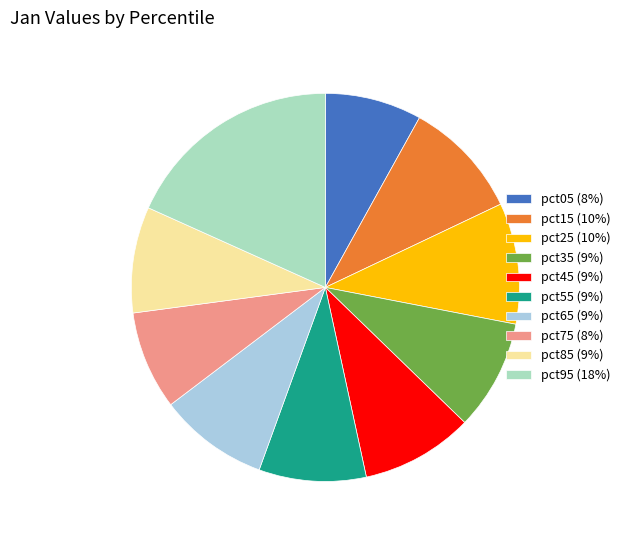

Between pct05 (8%) and pct65 (9%), which is larger?

pct65 (9%)